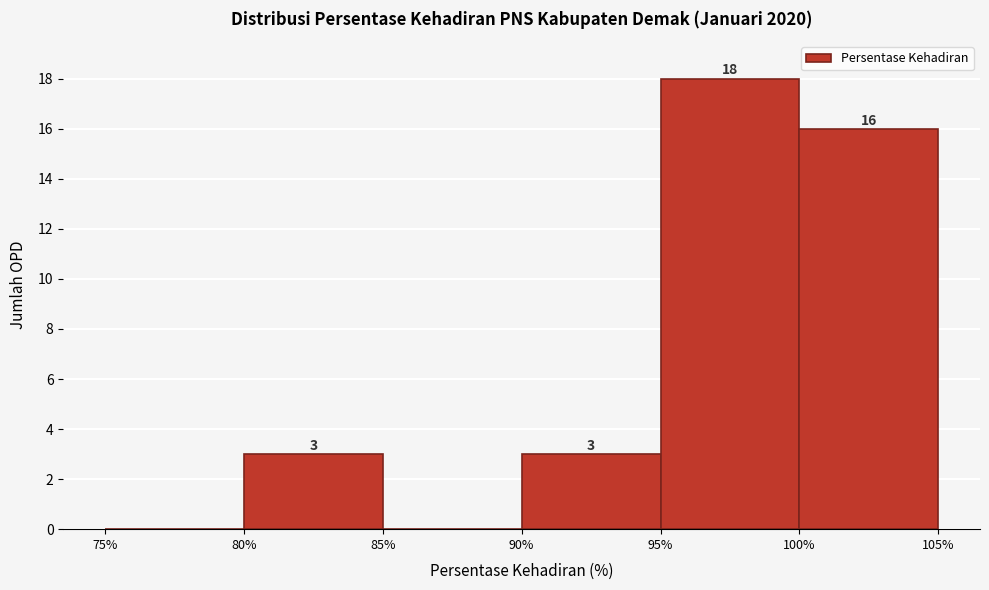

Over which range of the x-axis is the bar tallest?

95% to 100%